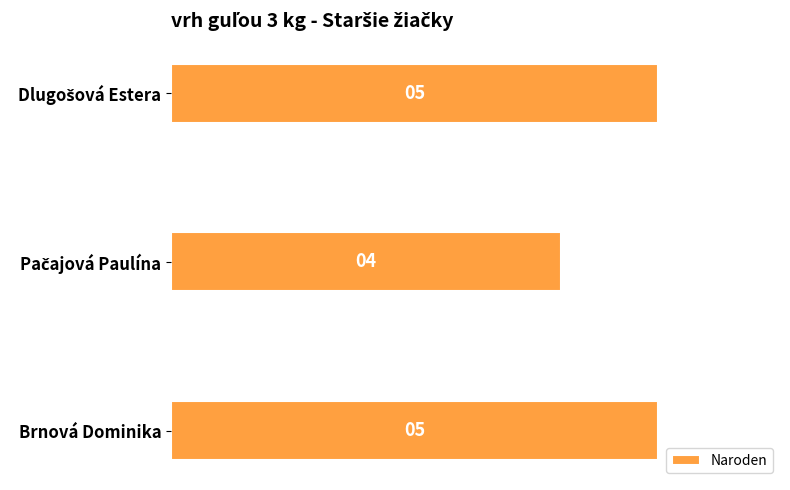

What is the smallest value displayed?

4